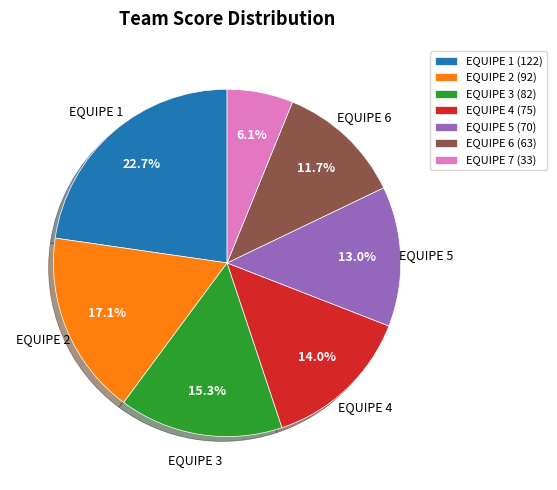

What is the smallest slice in the pie chart?

EQUIPE 7